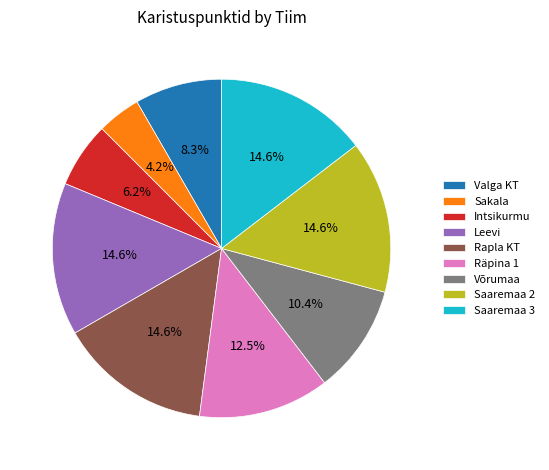

Do Intsikurmu and Saaremaa 3 together represent more than half of the pie?

No